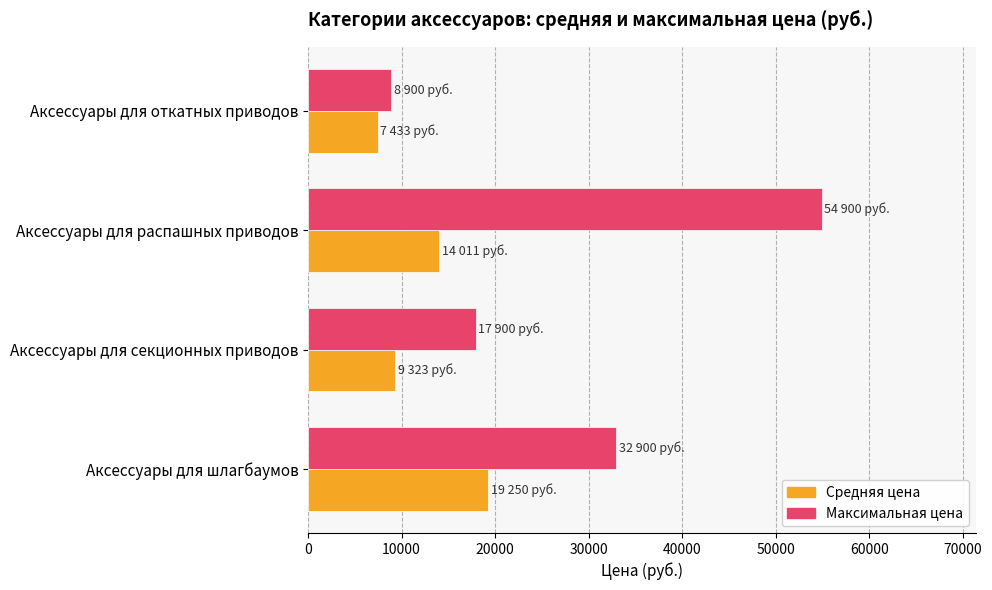

True or false: Средняя цена has a value of 33254 at Аксессуары для шлагбаумов.

False